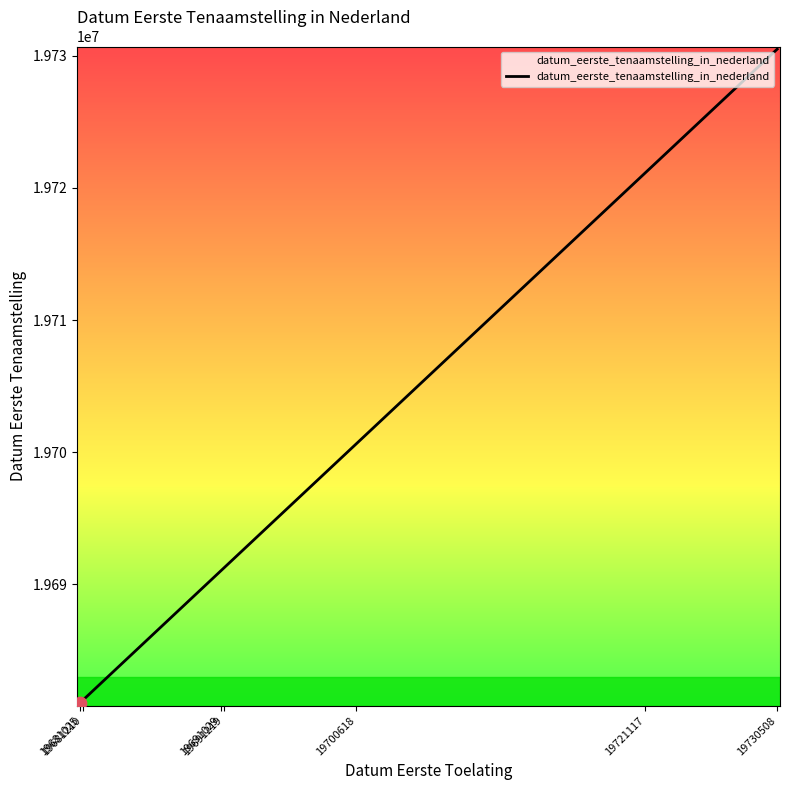

What is the change in value from 19681025 to 19721117?

+40092